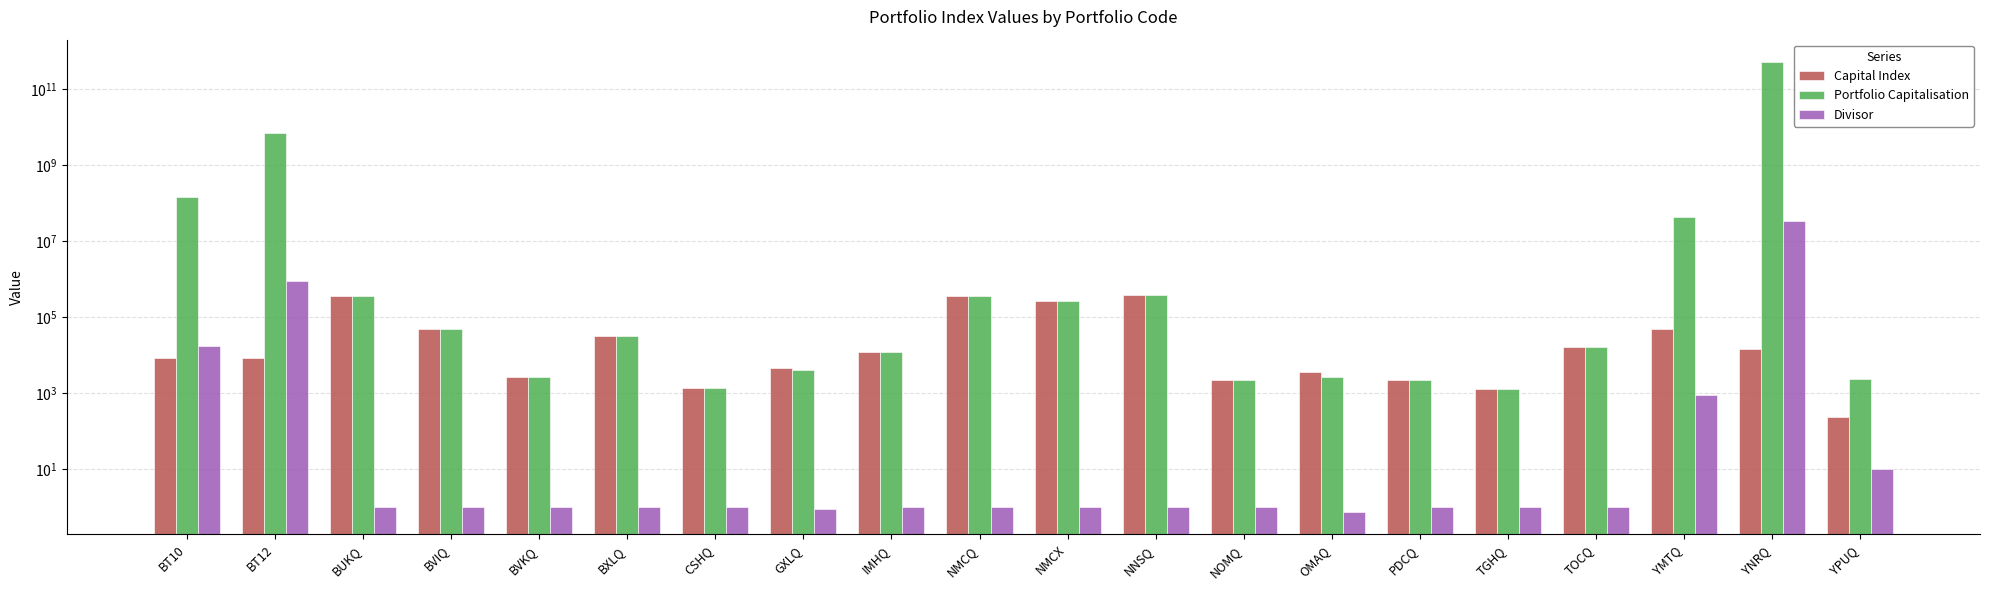

At which label does Capital Index reach its peak?

NNSQ